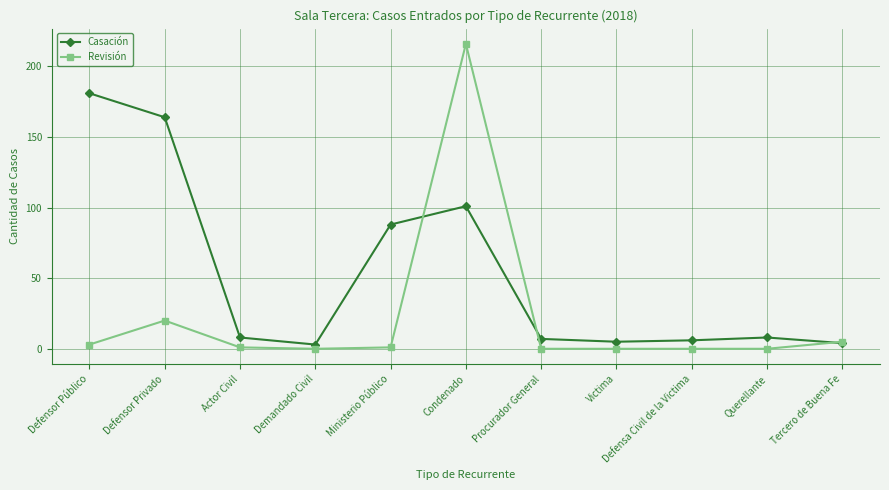

Where do Revisión and Casación first cross each other?

Ministerio Público and Condenado